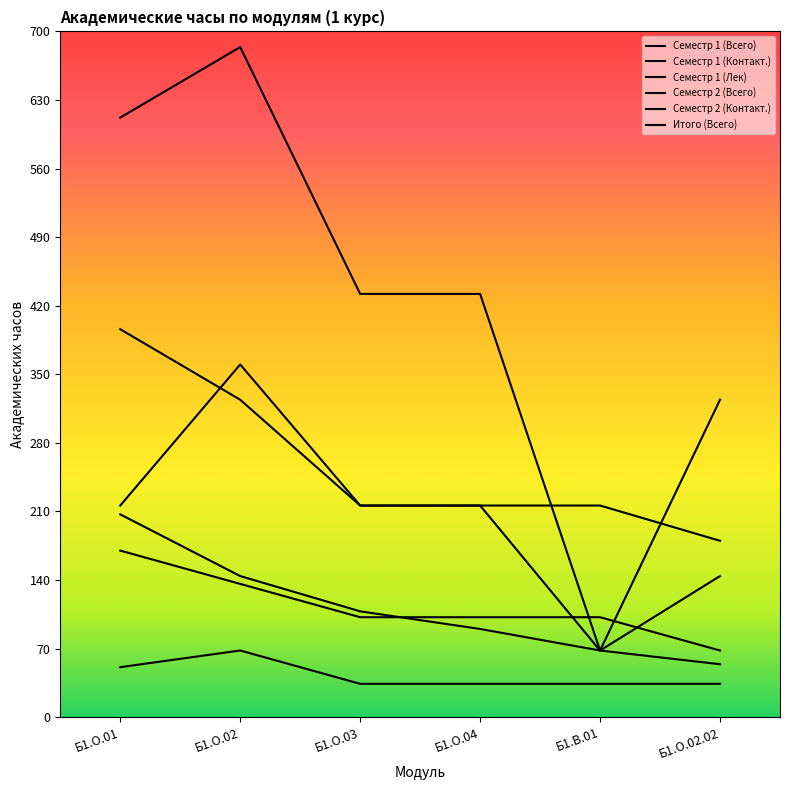

What position from the left is Б1.В.01?

5